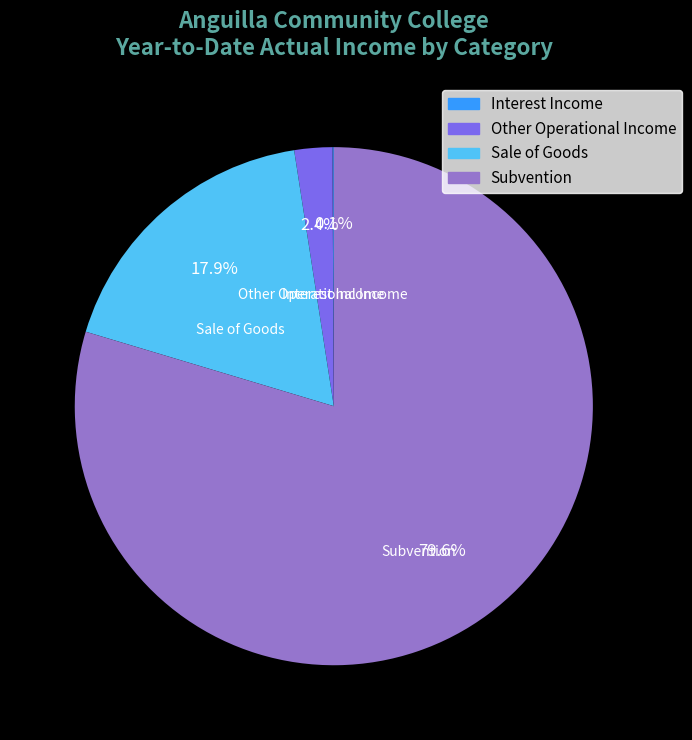

To the nearest percent, what is the difference between the largest and smallest slice percentages?

80%